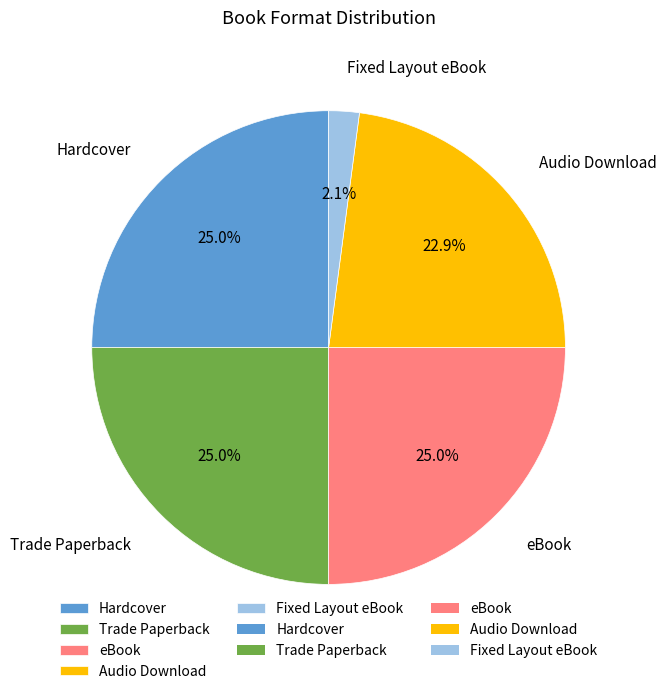

Is there any slice that represents more than half of the pie?

No